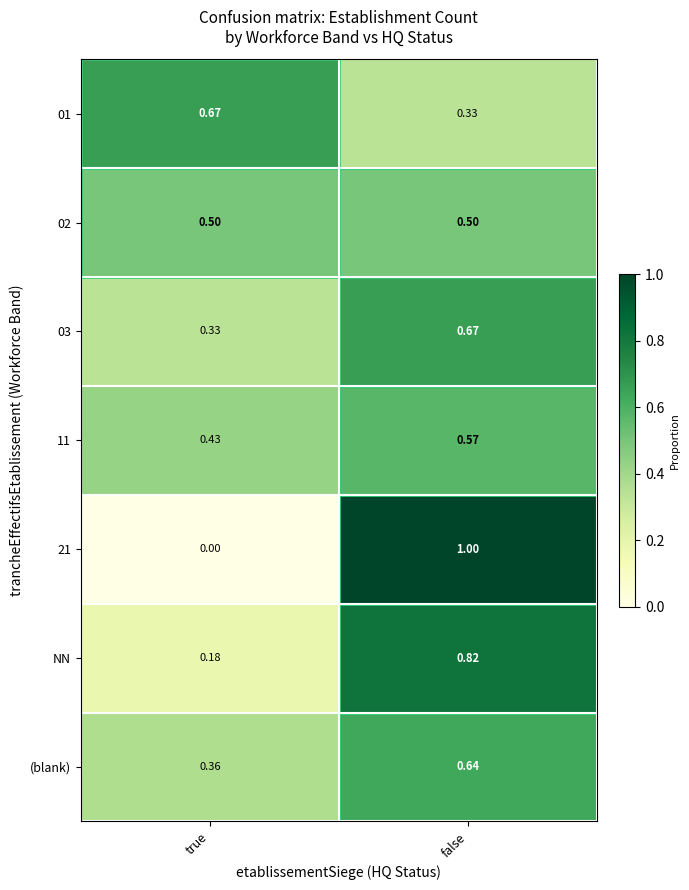

Rank the categories by 03 value from lowest to highest.

true, false